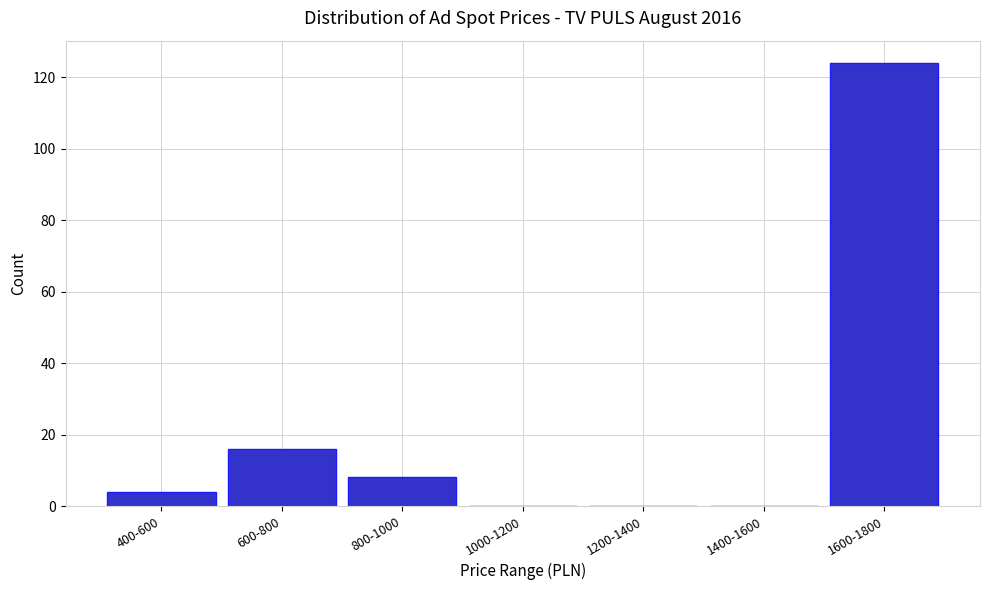

Reading left to right, extract all data points from this chart.

400-600=4	600-800=16	800-1000=8	1000-1200=0	1200-1400=0	1400-1600=0	1600-1800=124